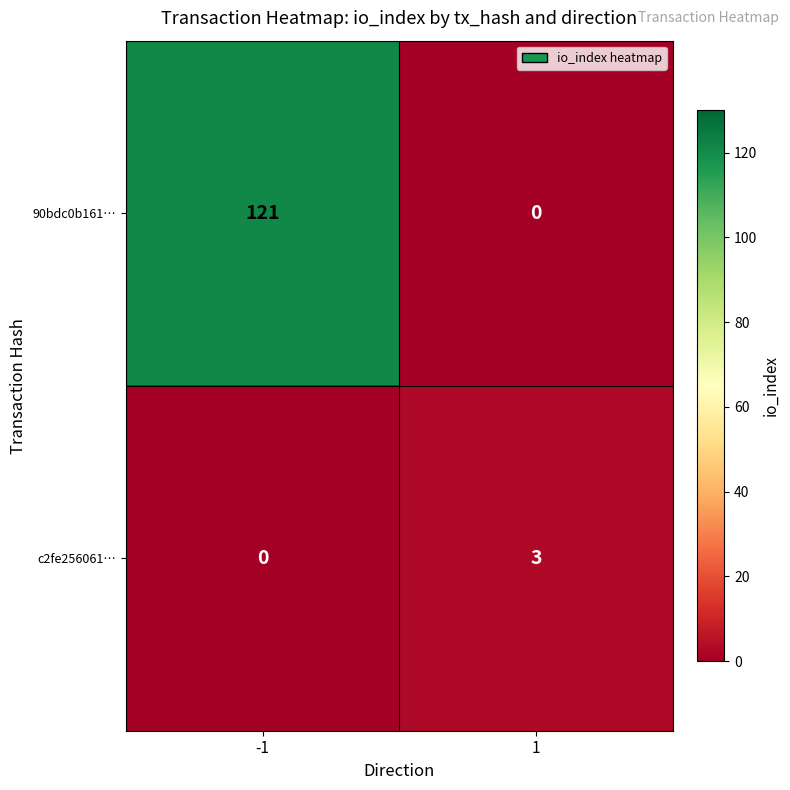

At how many categories does at least one series exceed 111?

1